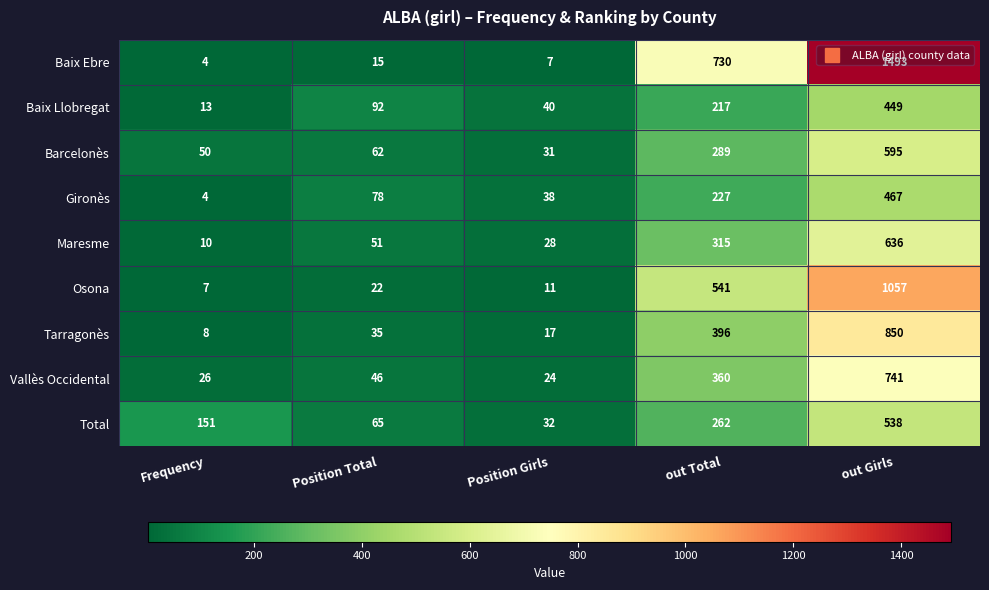

The Maresme series shows 15 at Frequency. True or false?

False